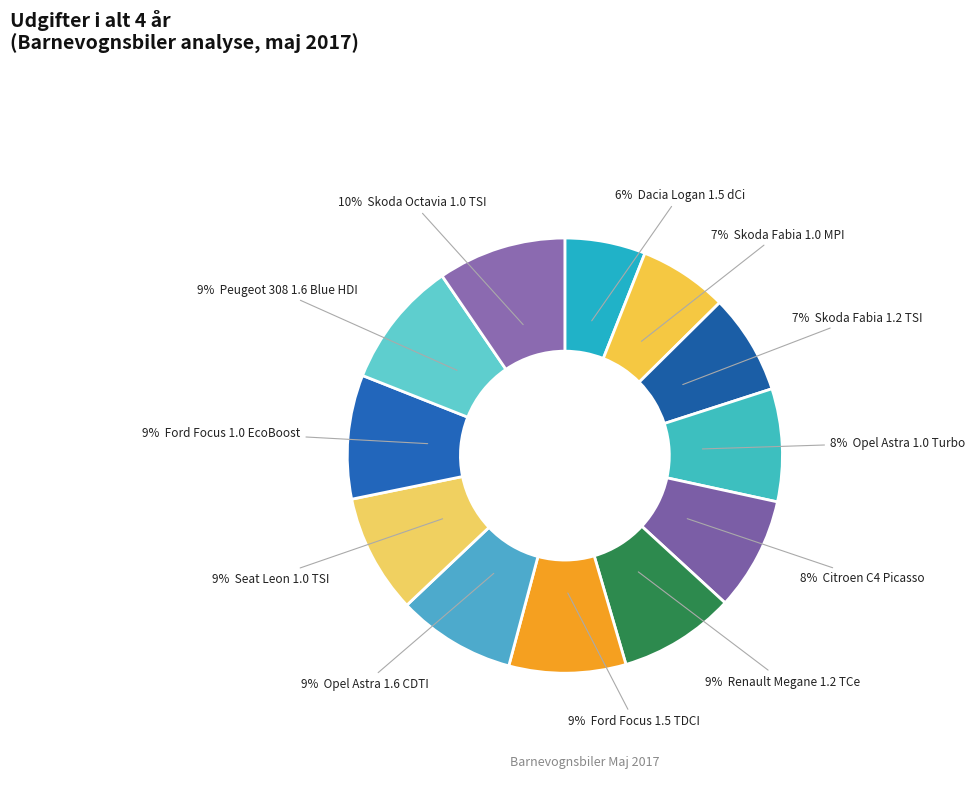

What is the smallest slice in the pie chart?

Dacia Logan 1.5 dCi